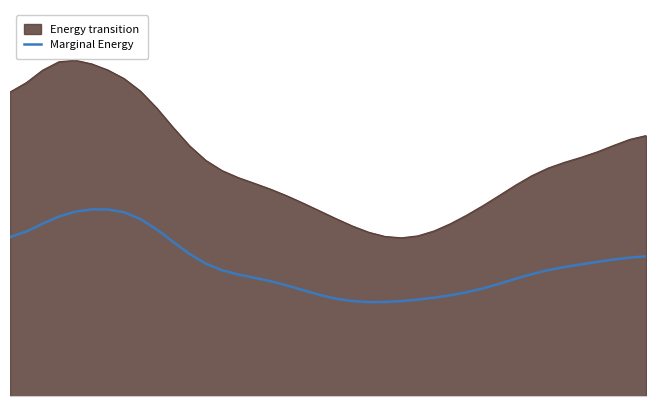

True or false: there are more than 0 points higher than both neighbors.

True